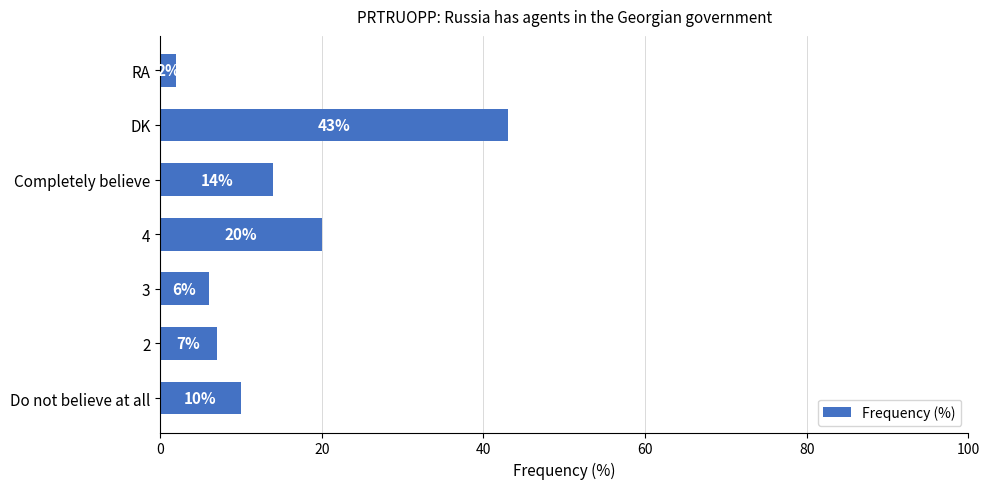

Between RA and 3, which is larger?

3